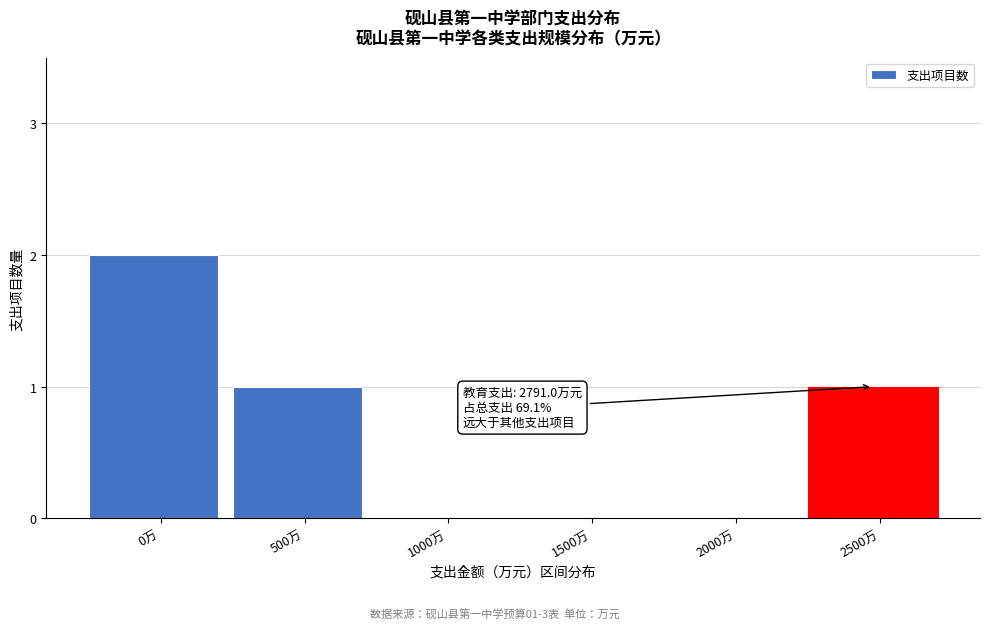

Reading right to left, what are all the values shown in this chart?

2500万=1	2000万=0	1500万=0	1000万=0	500万=1	0万=2